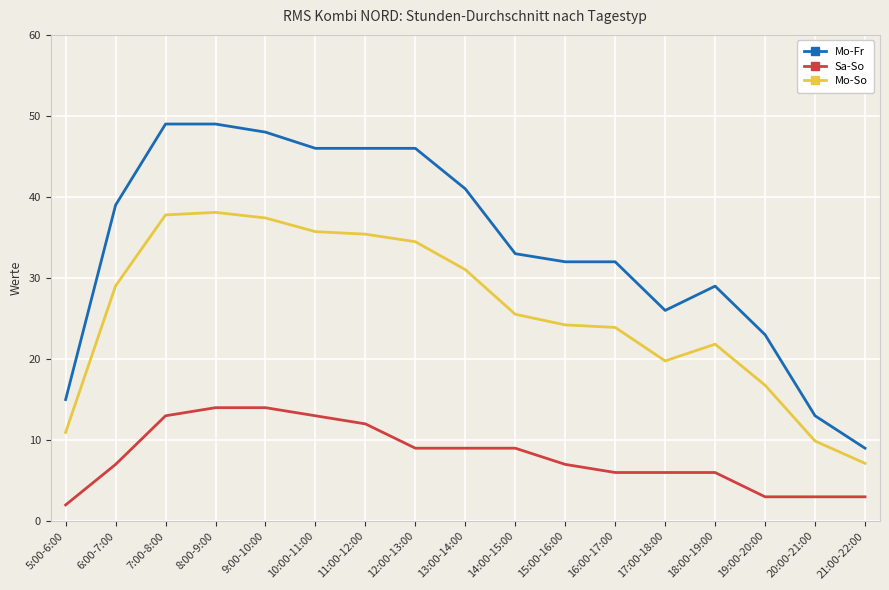

Which series has the largest range (max minus min)?

Mo-Fr